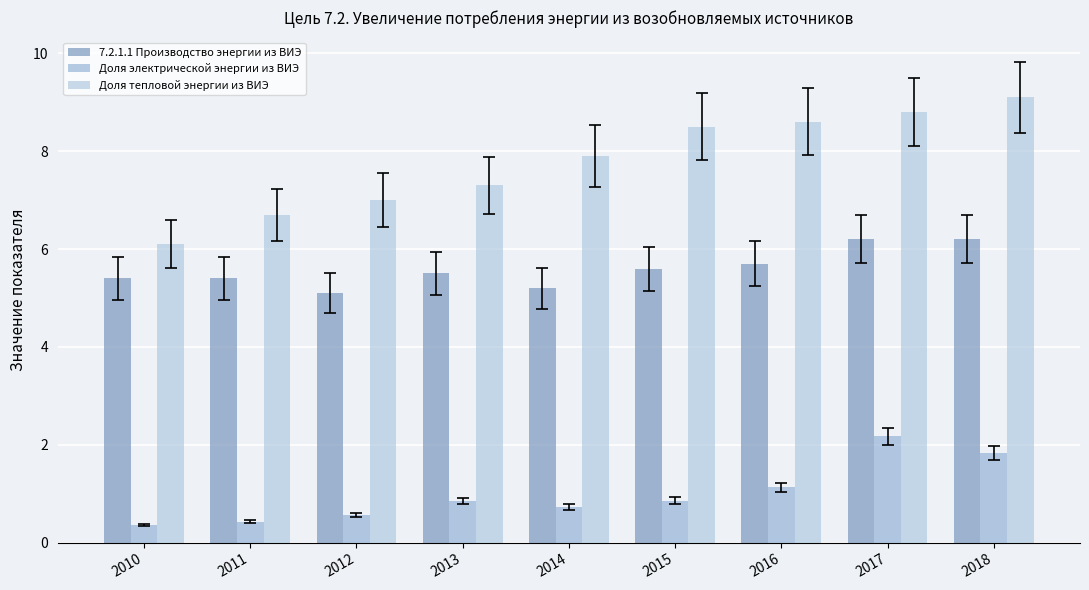

How many groups of bars are there?

9